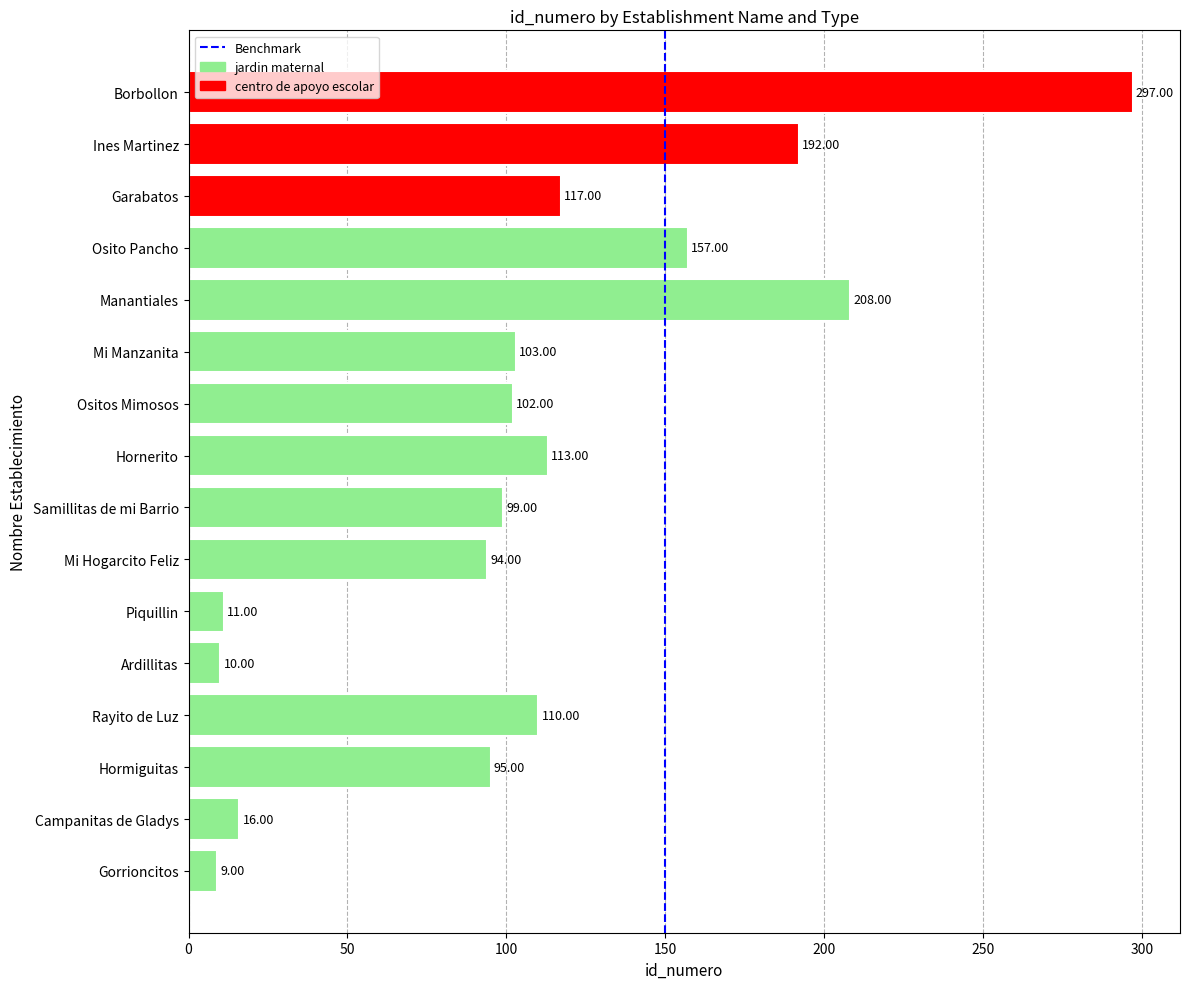

How many bars are there in total?

16